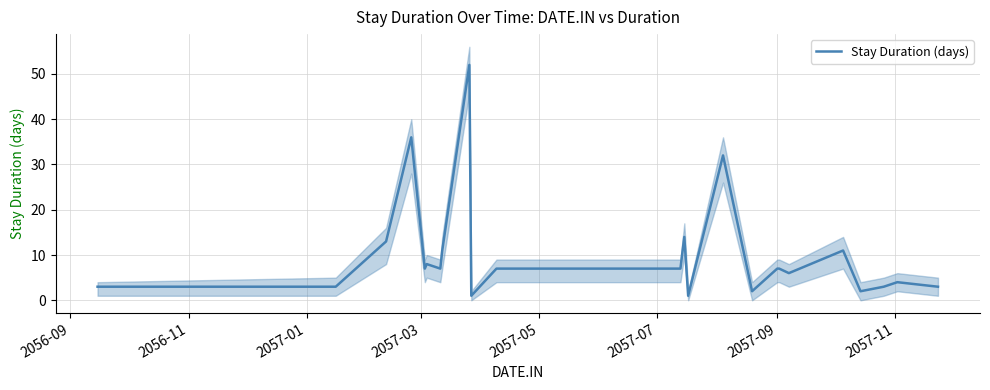

What is the maximum value for Stay Duration (days)?

52